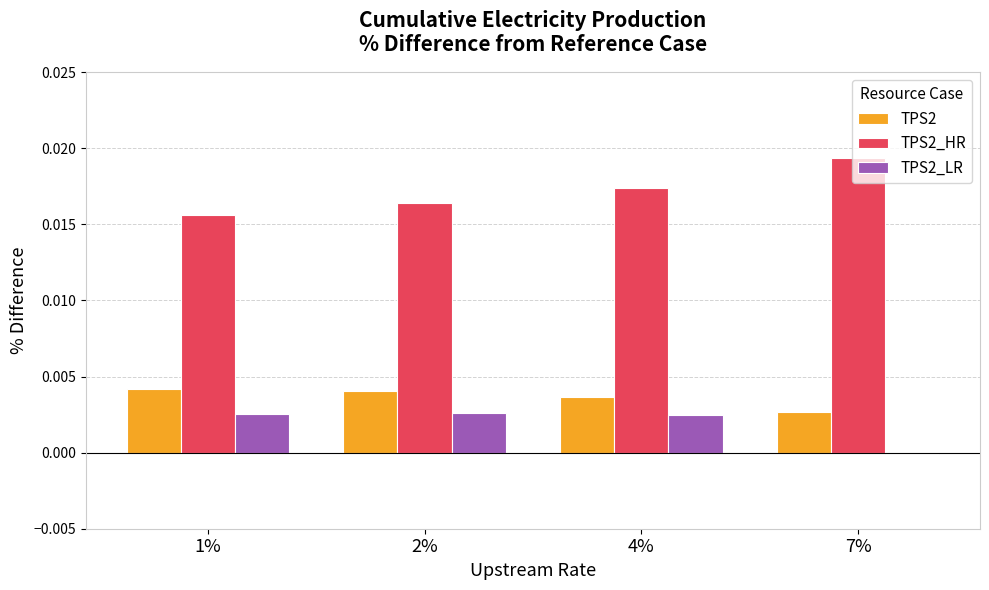

Which series has the largest range (max minus min)?

TPS2_HR